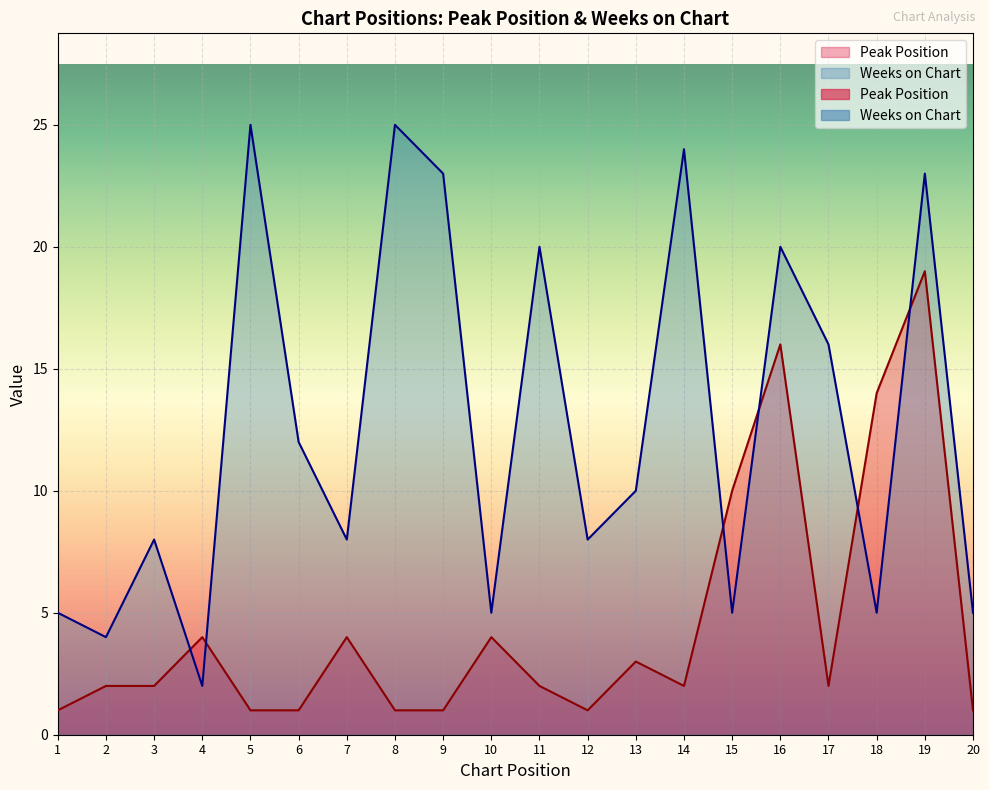

Count the number of data series in this chart.

2